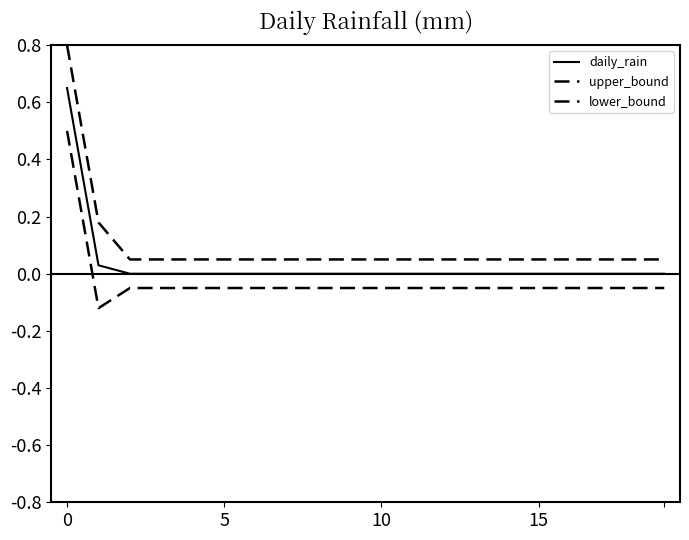

How many lines are shown in the chart?

3